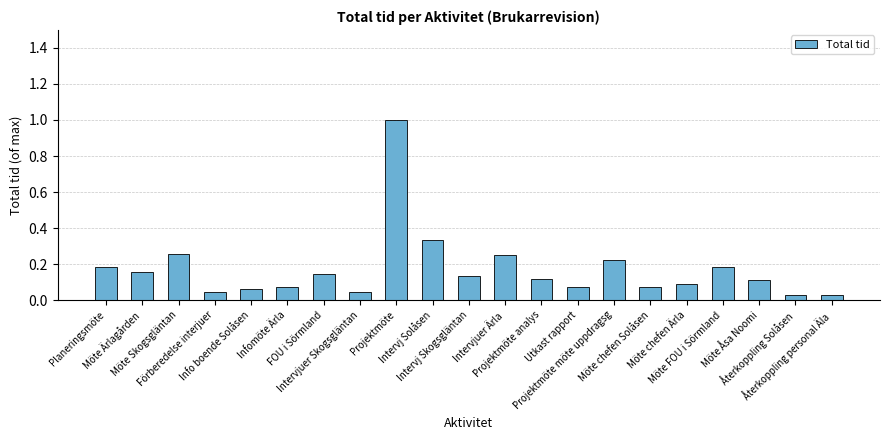

Count the number of categories in the chart.

21